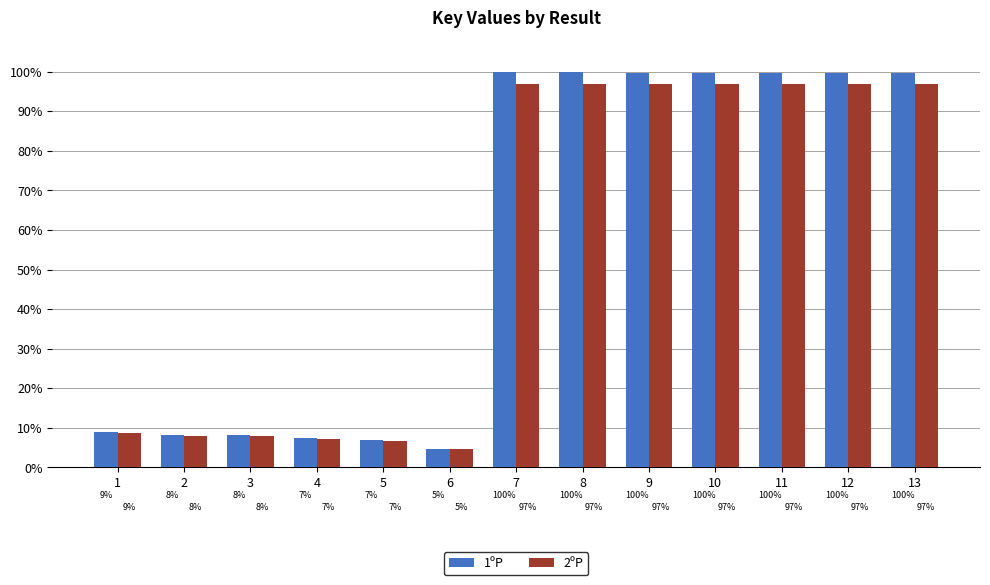

What is the difference between the maximum and minimum values in the 1ºP series?

95.3